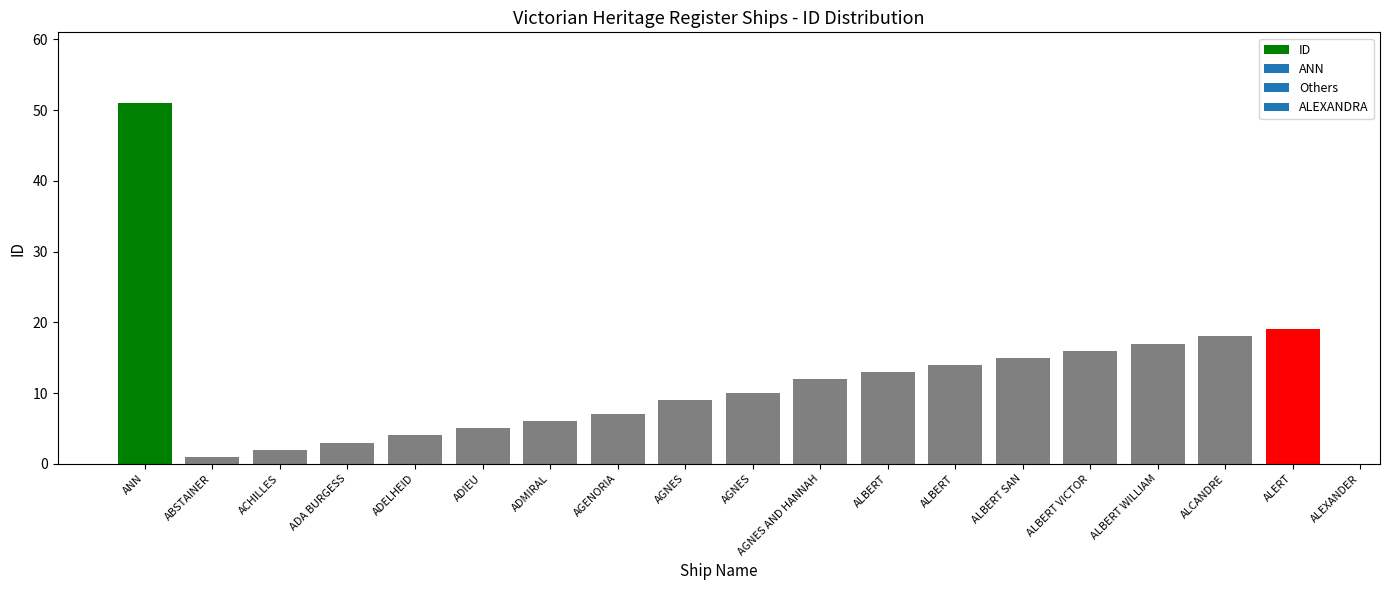

Are the bars grouped side by side (vs. stacked)?

No